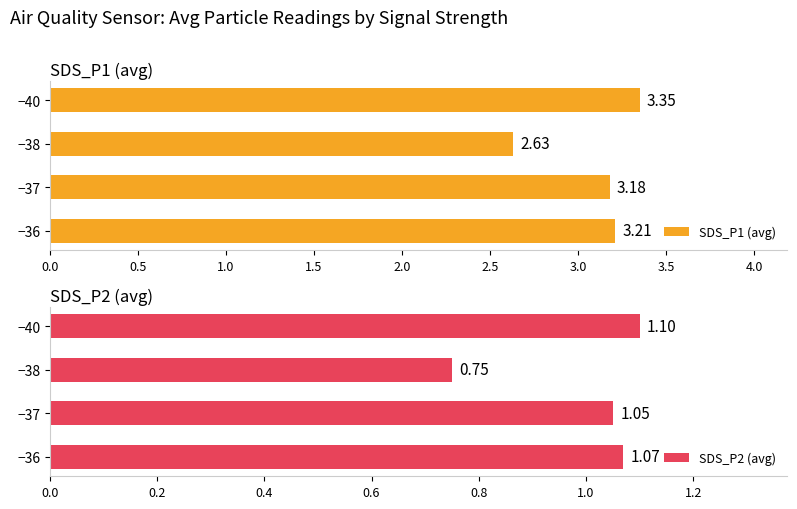

How many values in the SDS_P2 (avg) series are below 1?

1